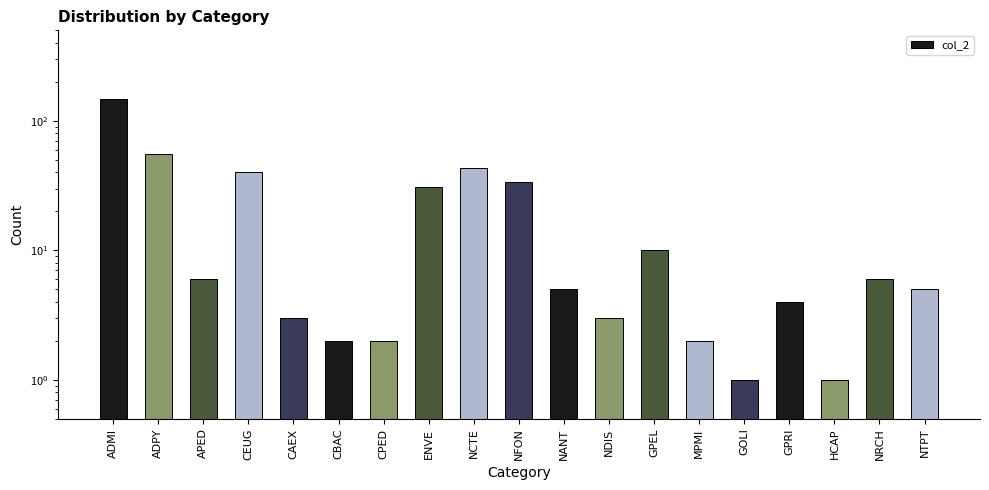

List the labels in order of value, largest first.

ADMI, ADPY, NCTE, CEUG, NFON, ENVE, GPEL, APED, NRCH, NANT, NTPT, GPRI, CAEX, NDIS, CBAC, CPED, MPMI, GOLI, HCAP